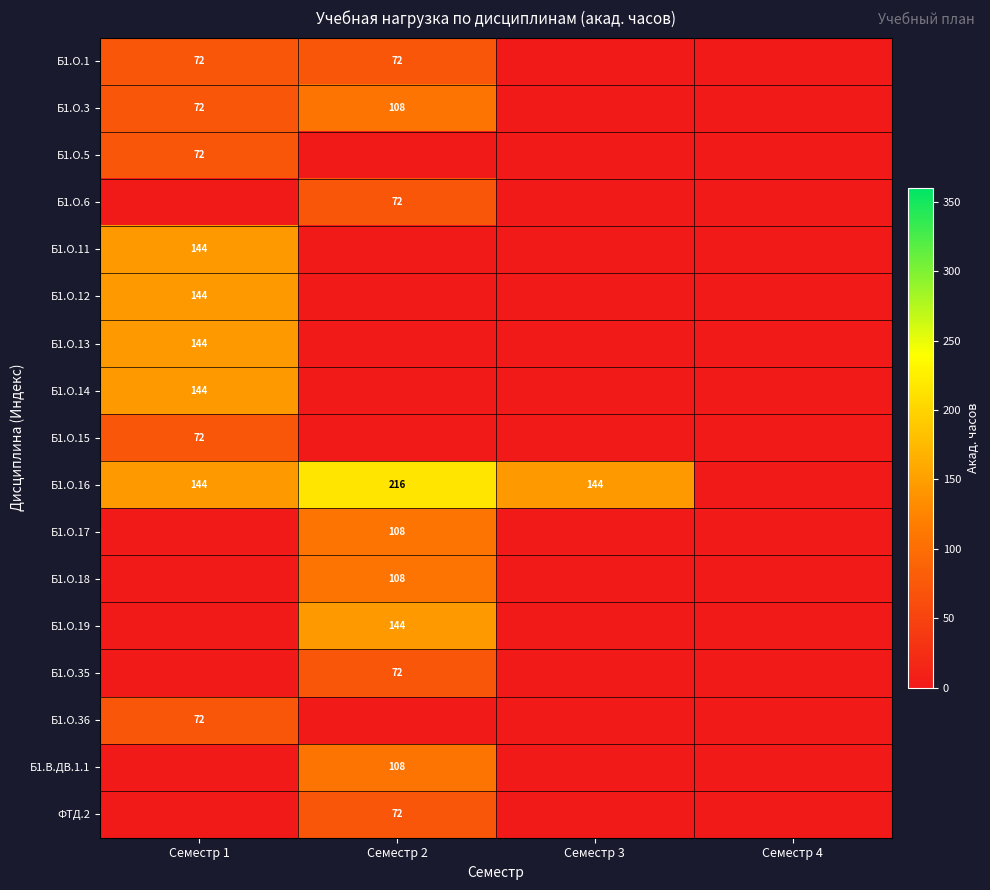

At Семестр 4, list the series in order from largest to smallest.

Б1.О.1, Б1.О.3, Б1.О.5, Б1.О.6, Б1.О.11, Б1.О.12, Б1.О.13, Б1.О.14, Б1.О.15, Б1.О.16, Б1.О.17, Б1.О.18, Б1.О.19, Б1.О.35, Б1.О.36, Б1.В.ДВ.1.1, ФТД.2